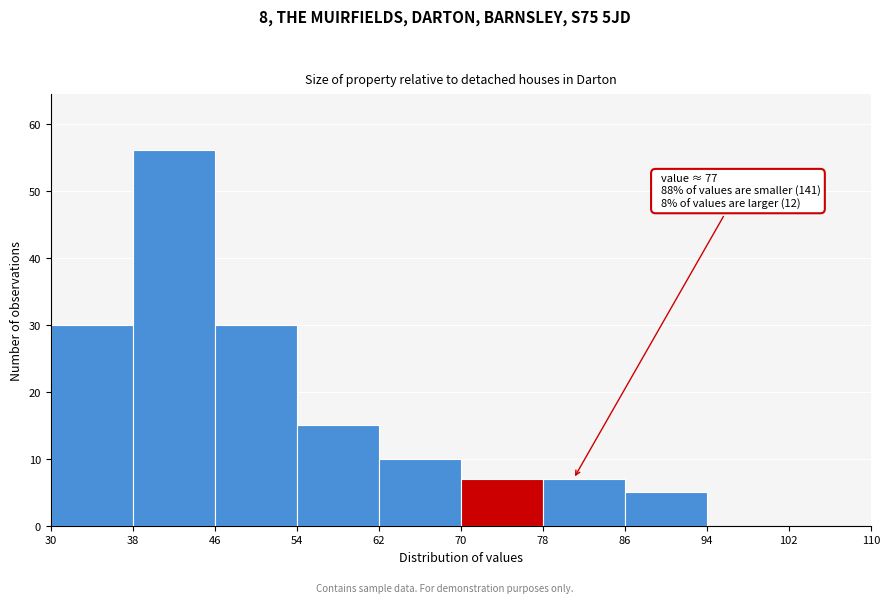

Over which range of the x-axis is the bar tallest?

38 to 46